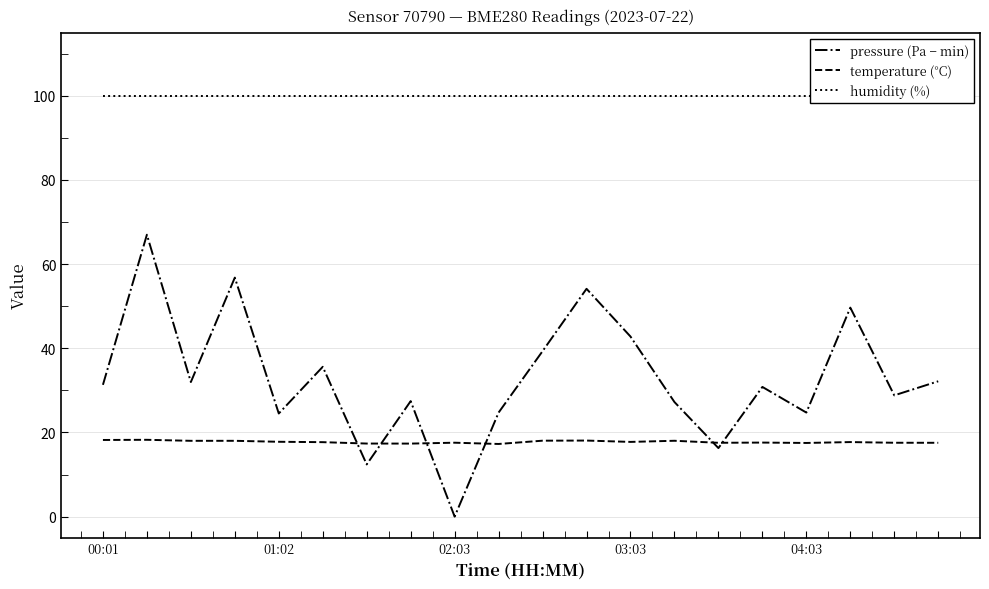

Is it true that temperature (°C) equals 12.3 at 13?

False